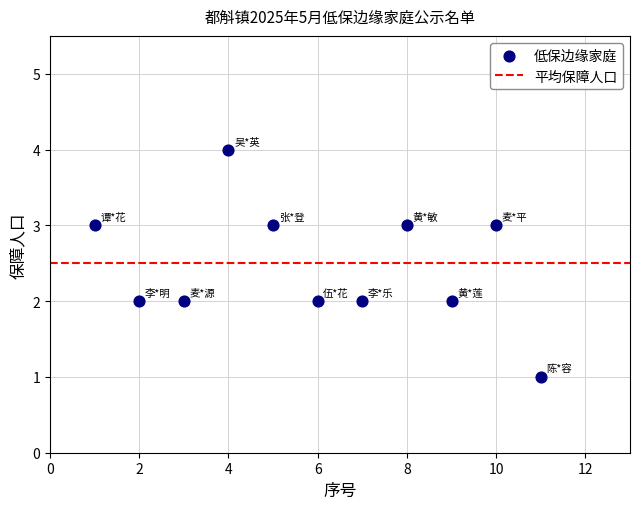

What is the average X value?

6